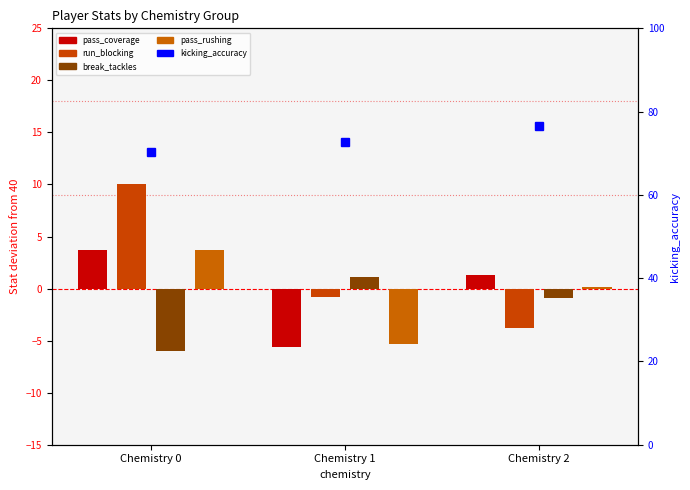

List the series in order of their peak value, highest first.

kicking_accuracy, run_blocking, pass_coverage, pass_rushing, break_tackles